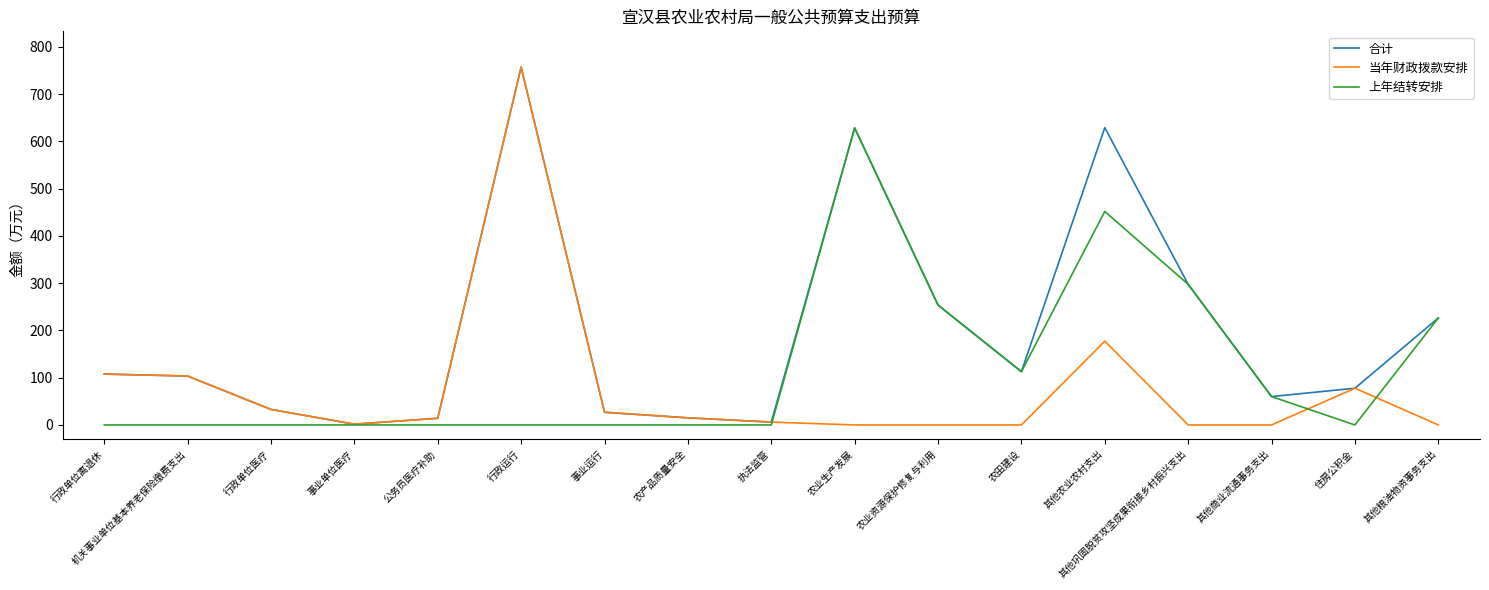

Which series has the widest spread of values?

当年财政拨款安排